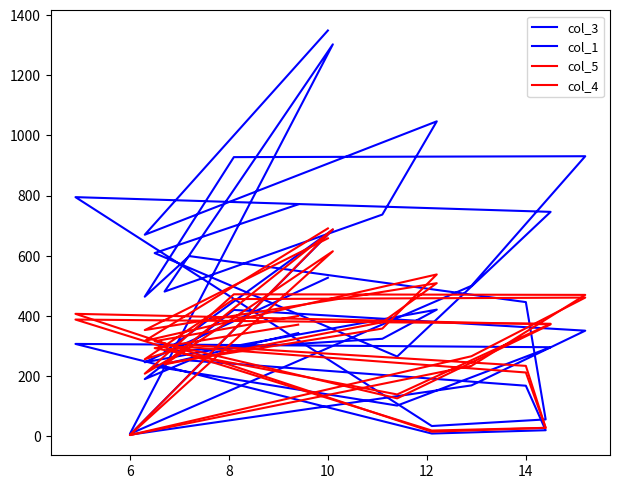

How many lines are shown in the chart?

4